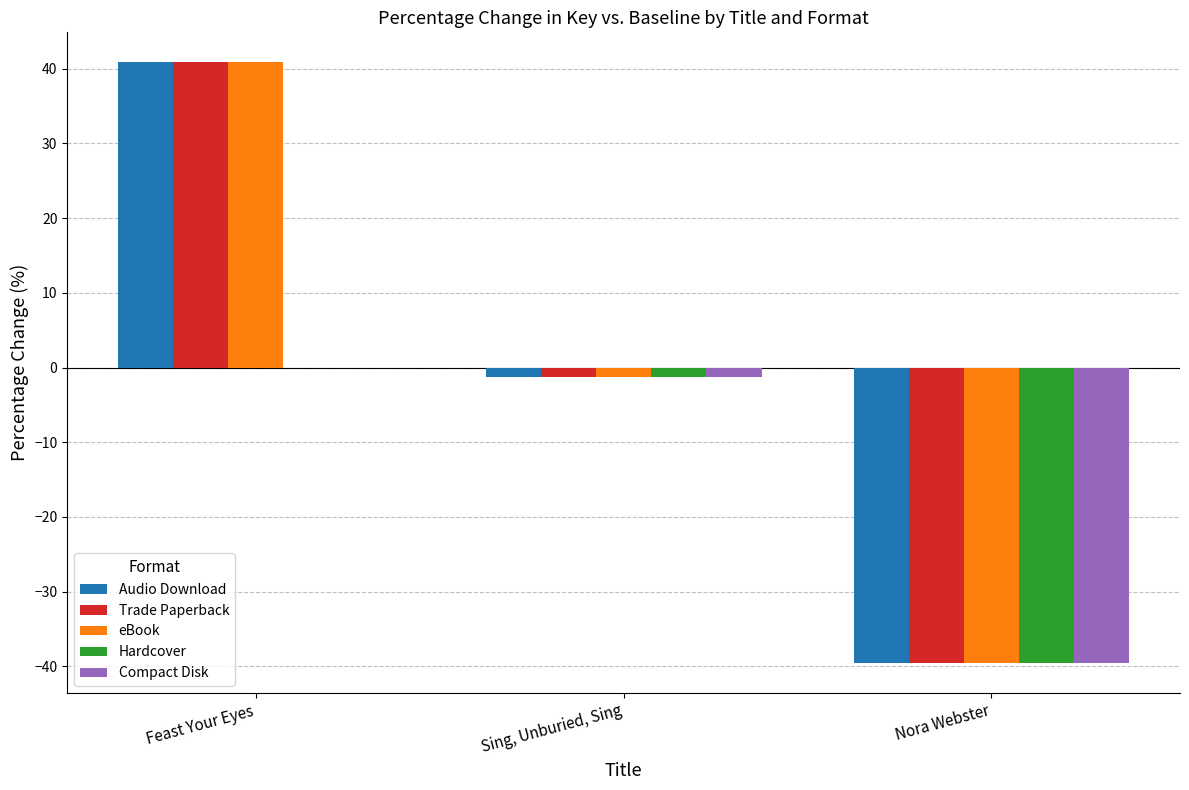

Reading left to right, extract all data points from this chart.

Audio Download: 40.8	-1.3	-39.5
Trade Paperback: 40.8	-1.3	-39.5
eBook: 40.8	-1.3	-39.5
Hardcover: 0.0	-1.3	-39.5
Compact Disk: 0.0	-1.3	-39.5